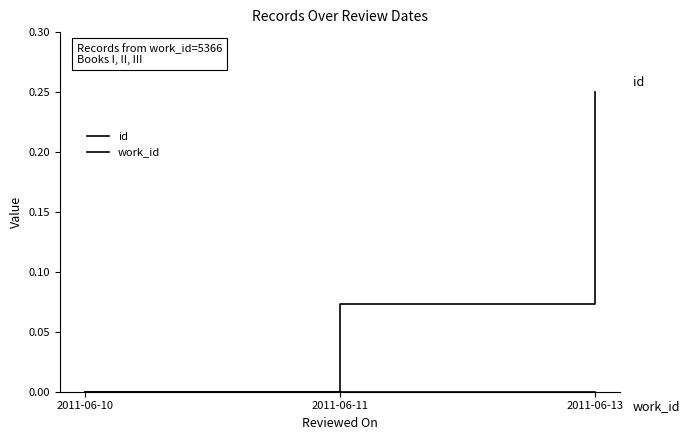

What is the sum of all id values?

0.3